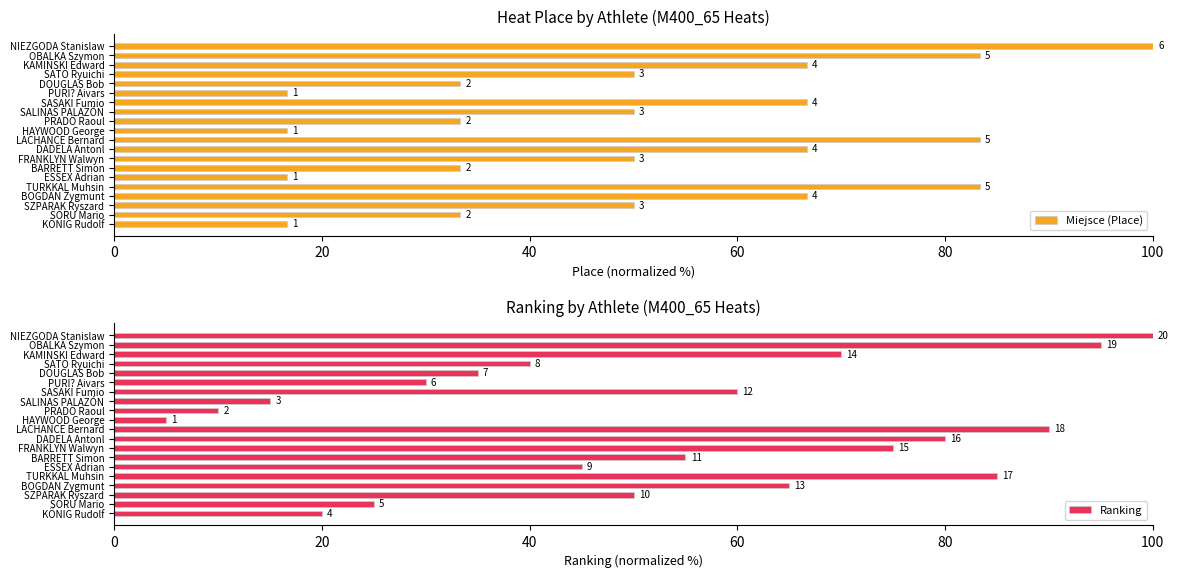

What are all the series names shown in the legend?

Miejsce (Place), Ranking